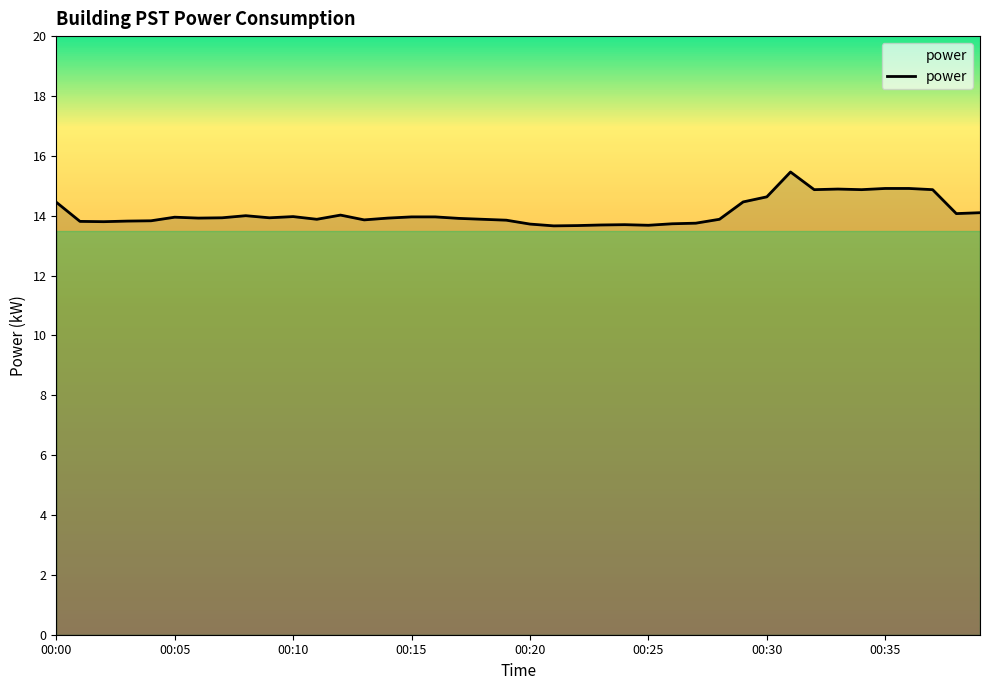

What is the difference between the maximum and minimum values?

1.8